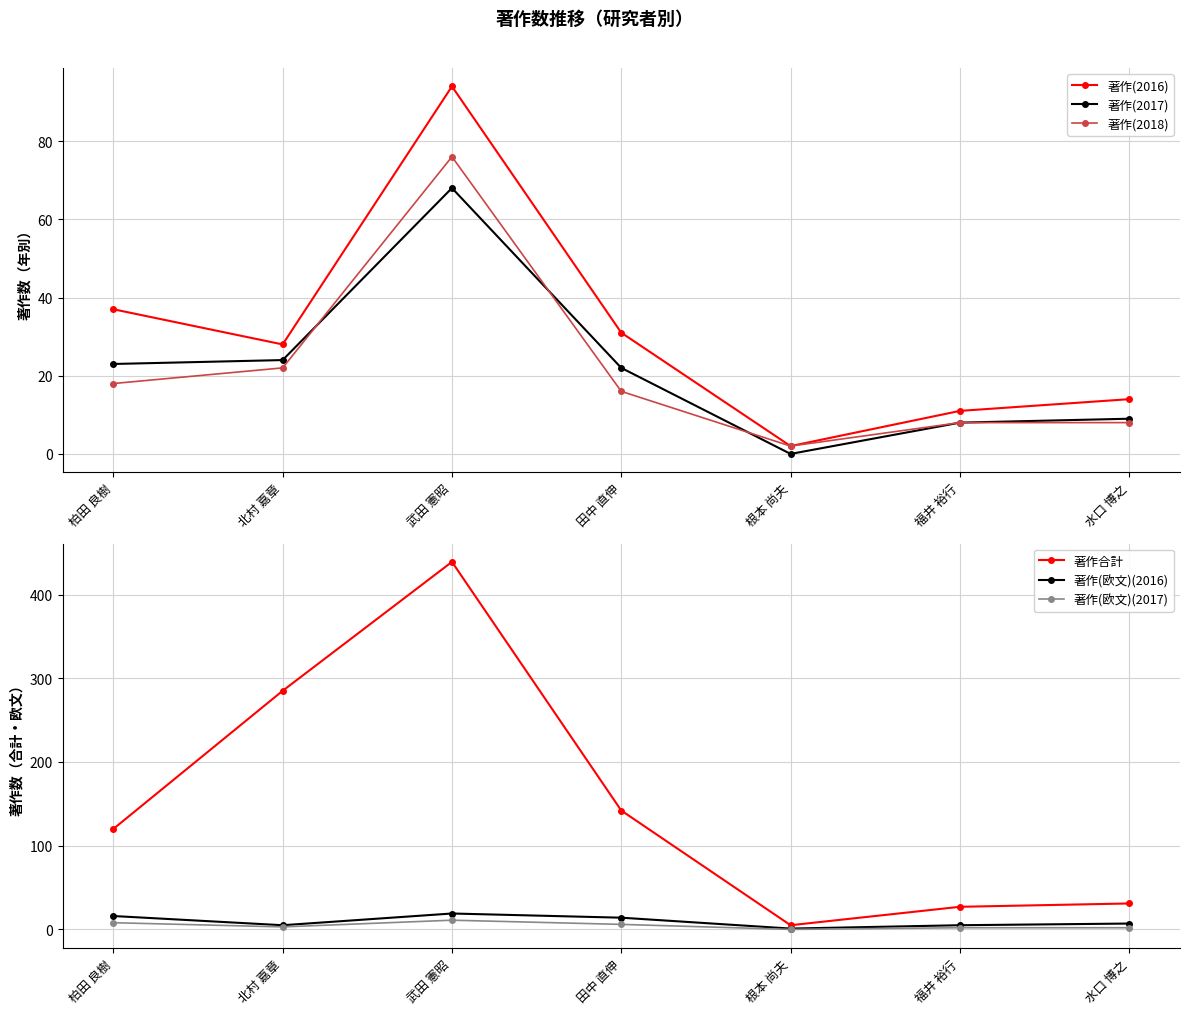

How many lines are shown in the chart?

6